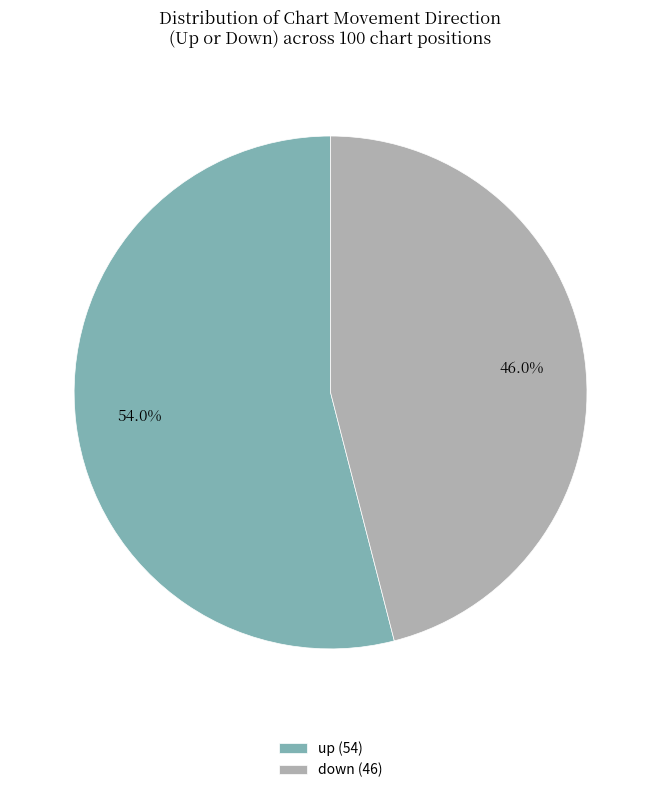

What is the total percentage of down and up?

100.0%